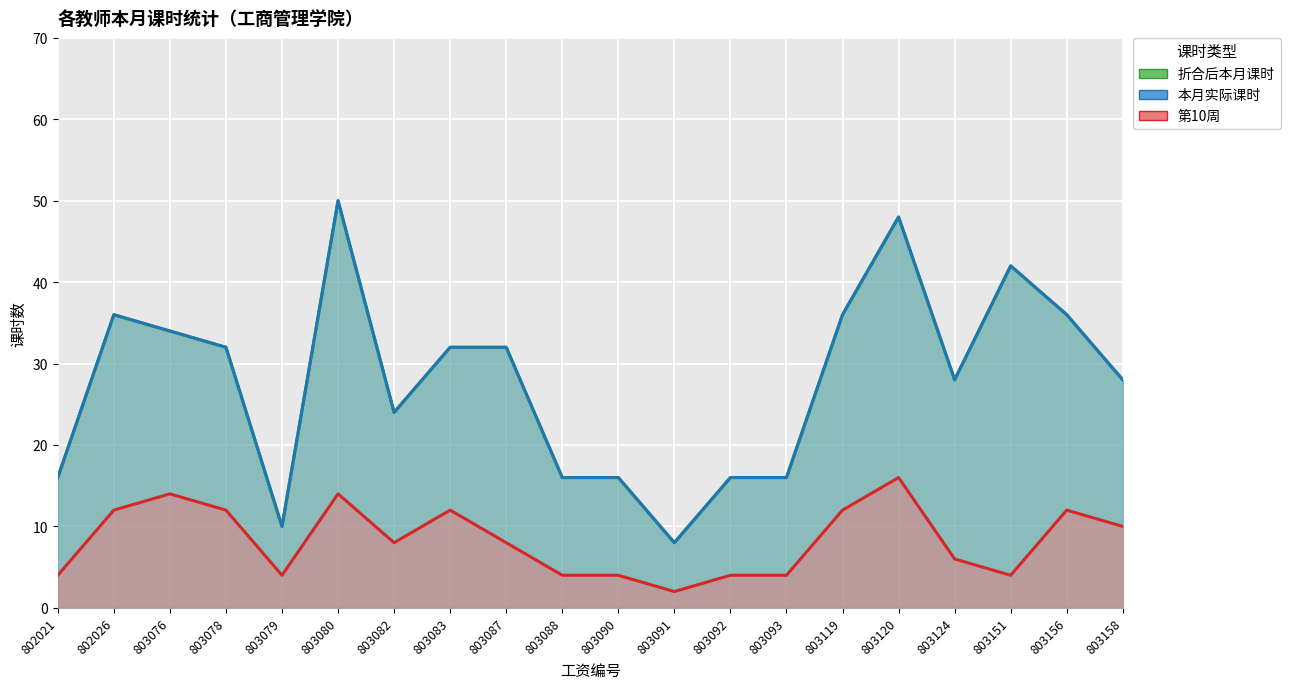

The 本月实际课时 series shows 32 at 803083. True or false?

True